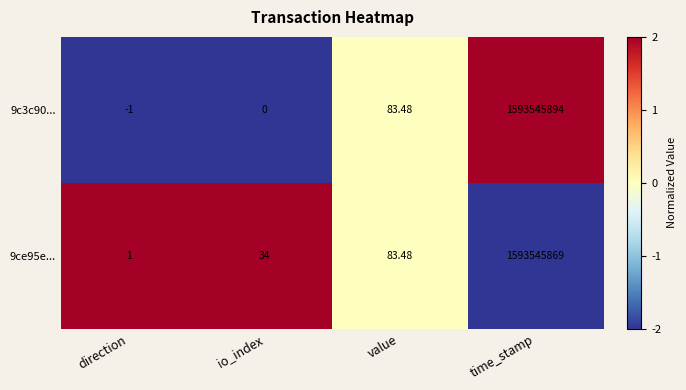

Rank the categories by 9ce95e... value from highest to lowest.

time_stamp, value, io_index, direction